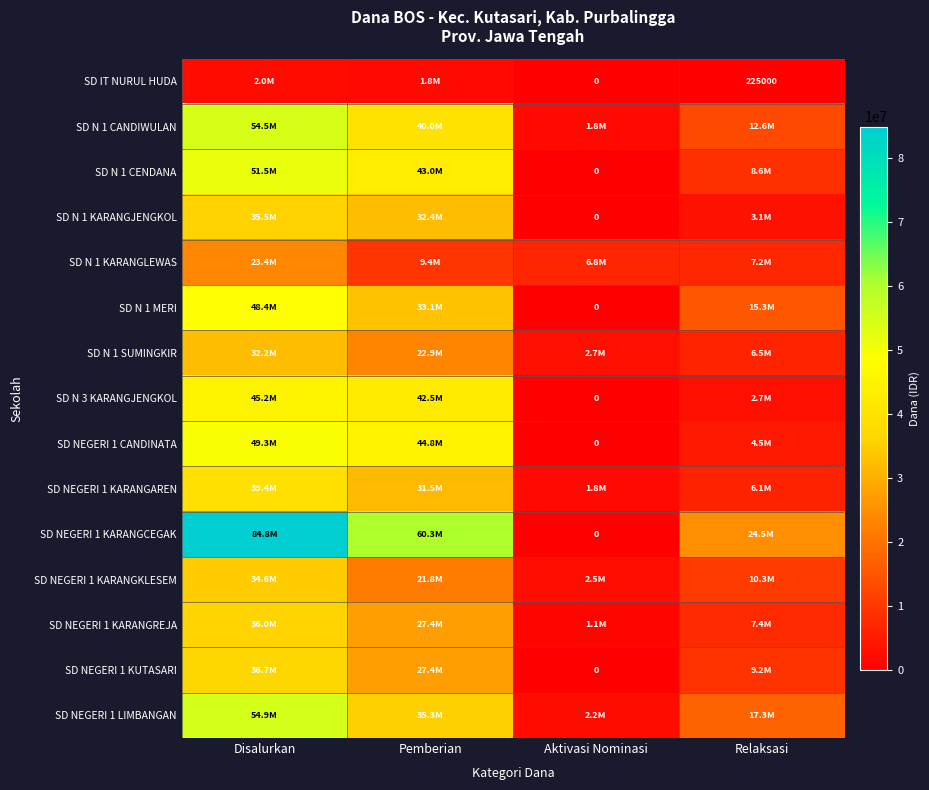

What is the sum of all SD NEGERI 1 KARANGAREN values?

78750000